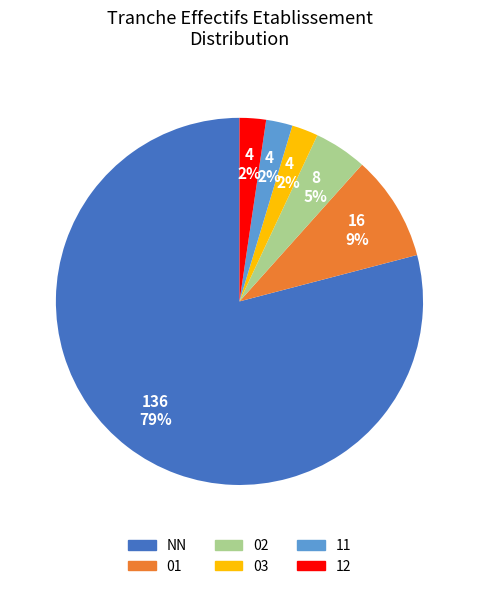

Which slice is the largest?

NN